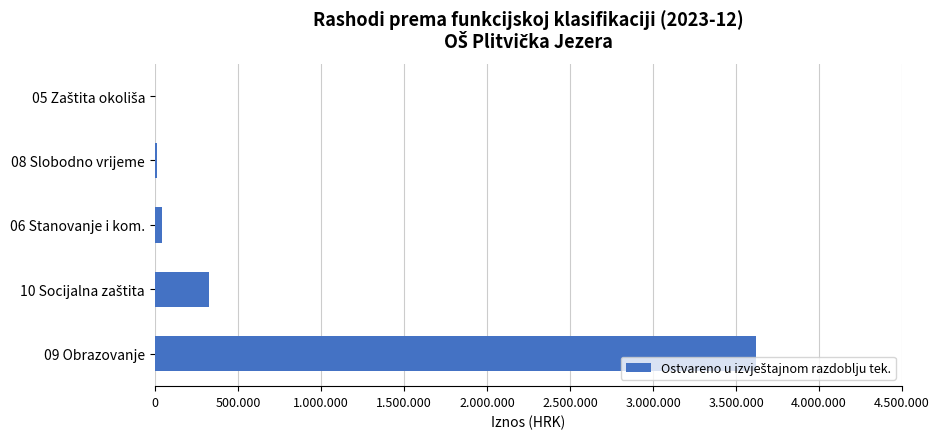

Are the bars horizontal?

Yes